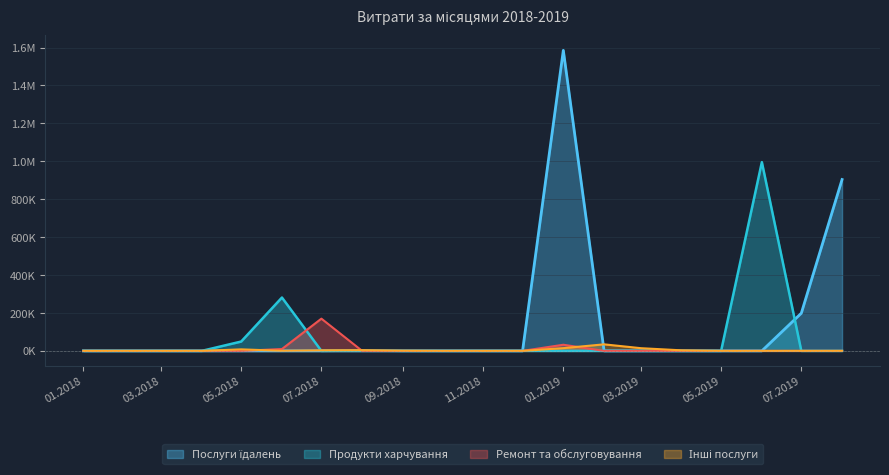

How many lines are shown in the chart?

4